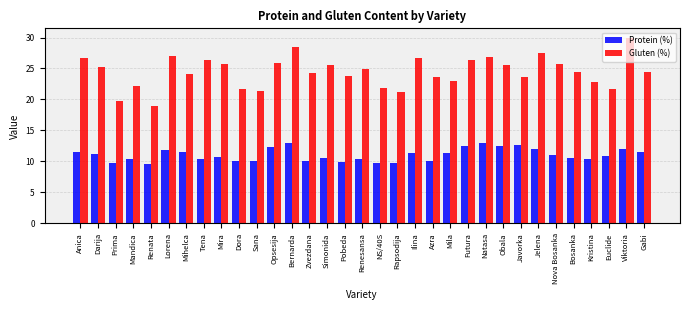

At how many categories does at least one series exceed 18?

33